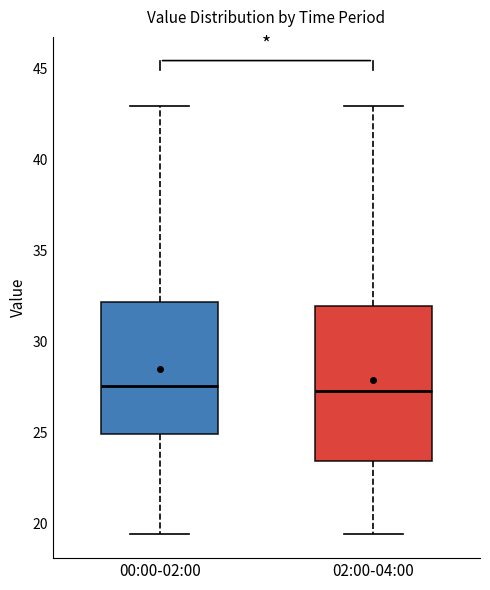

Reading left to right, transcribe this box plot: for each box, give where its median line is, the range the box spans, and where its two whiskers end, as read against the y-axis. The values are not printed on the chart, so give them approximately, as read against the axis.

00:00-02:00: median 27.5, box 25.0 to 32.0, whiskers 19.5 to 43.0
02:00-04:00: median 27.5, box 23.5 to 32.0, whiskers 19.5 to 43.0